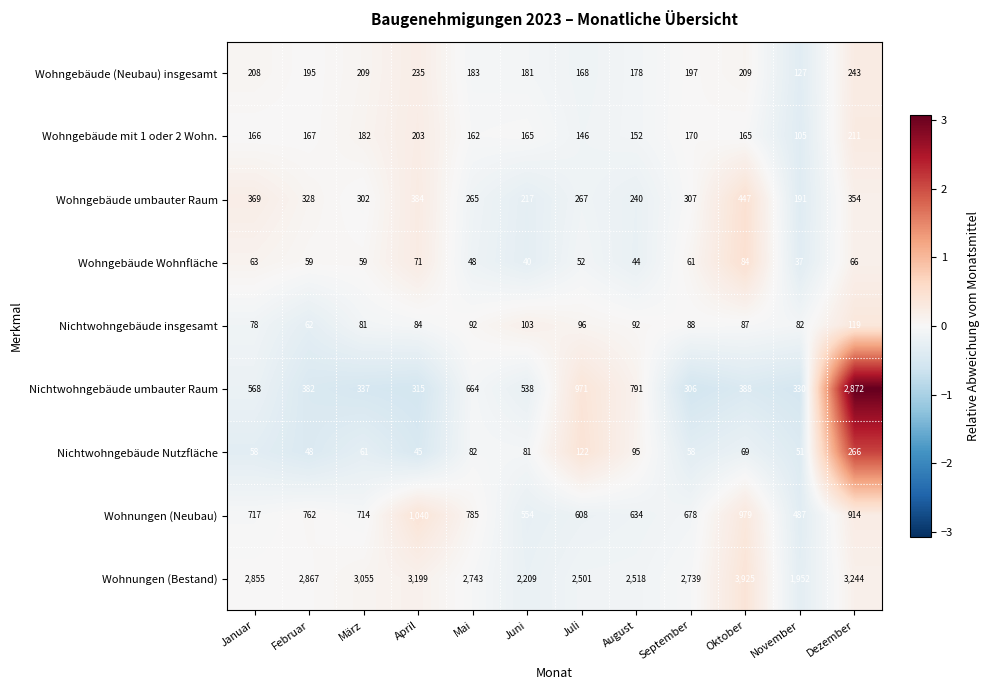

Is it true that Wohngebäude umbauter Raum equals 313 at Oktober?

False